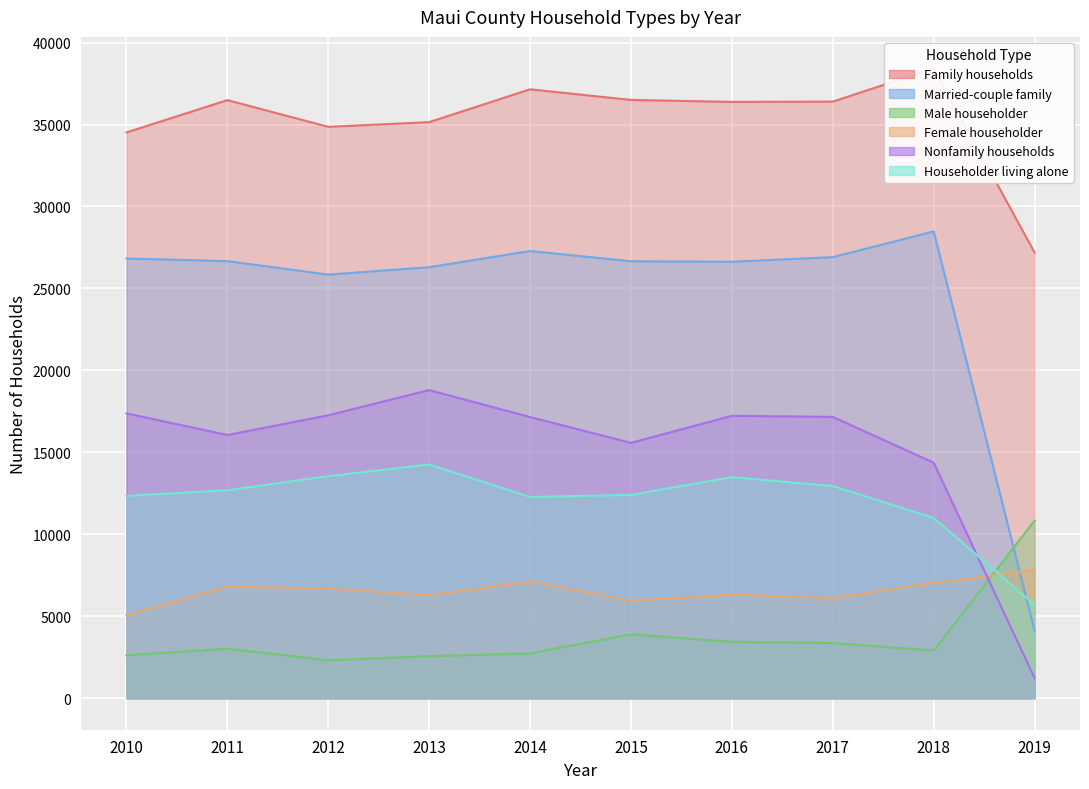

At how many categories does at least one series exceed 25609?

10